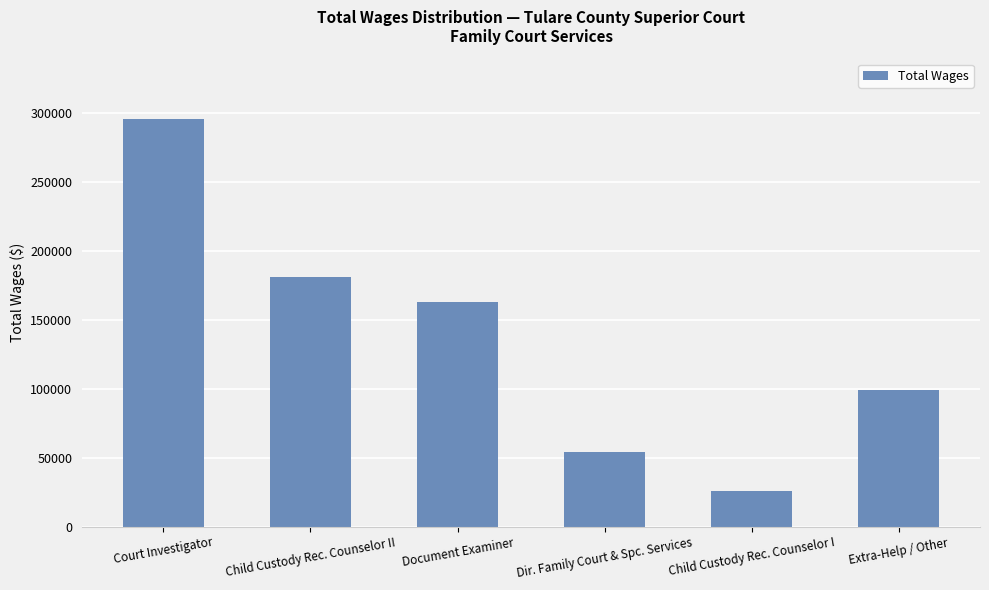

Does the chart contain stacked bars?

No